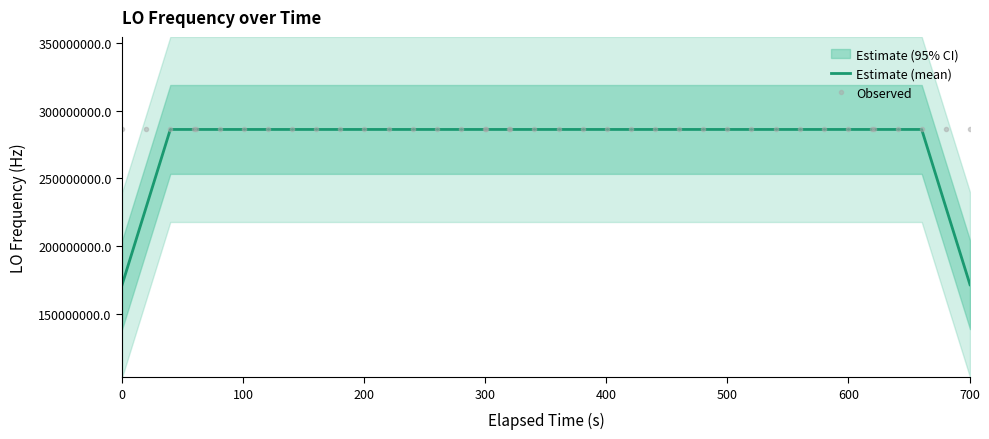

What is the average value of the Estimate (mean) series?

277465590.1